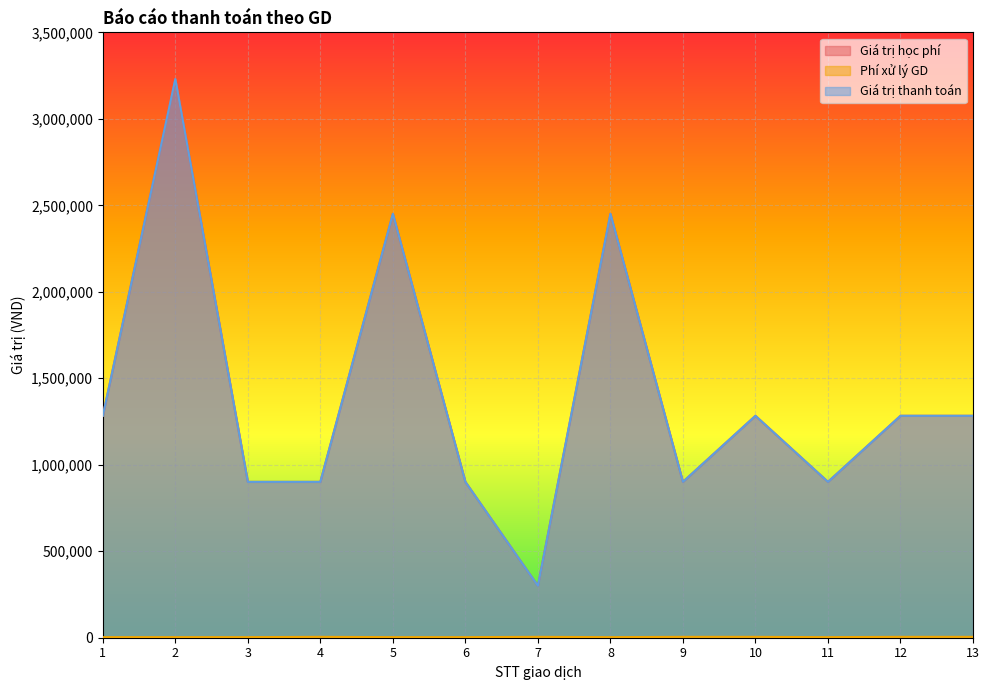

Reading left to right, extract all data points from this chart.

Giá trị học phí: 1=1283000	2=3230000	3=901000	4=901000	5=2451000	6=901000	7=300000	8=2451000	9=901000	10=1283000	11=901000	12=1283000	13=1283000
Phí xử lý GD: 1=3300	2=3300	3=3300	4=5000	5=3300	6=3300	7=5000	8=3300	9=5000	10=5000	11=3300	12=5000	13=5000
Giá trị thanh toán: 1=1283000	2=3230000	3=901000	4=901000	5=2451000	6=901000	7=300000	8=2451000	9=901000	10=1283000	11=901000	12=1283000	13=1283000